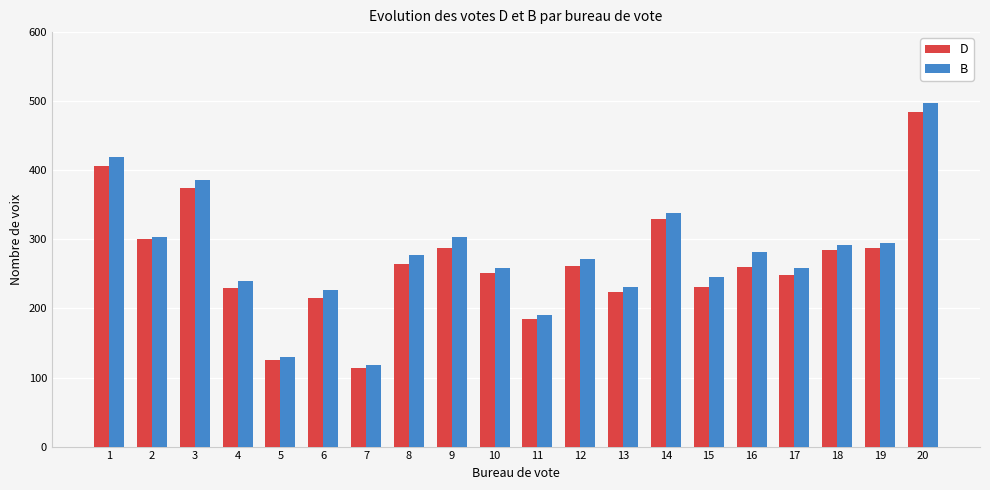

What is the average value of the B series?

278